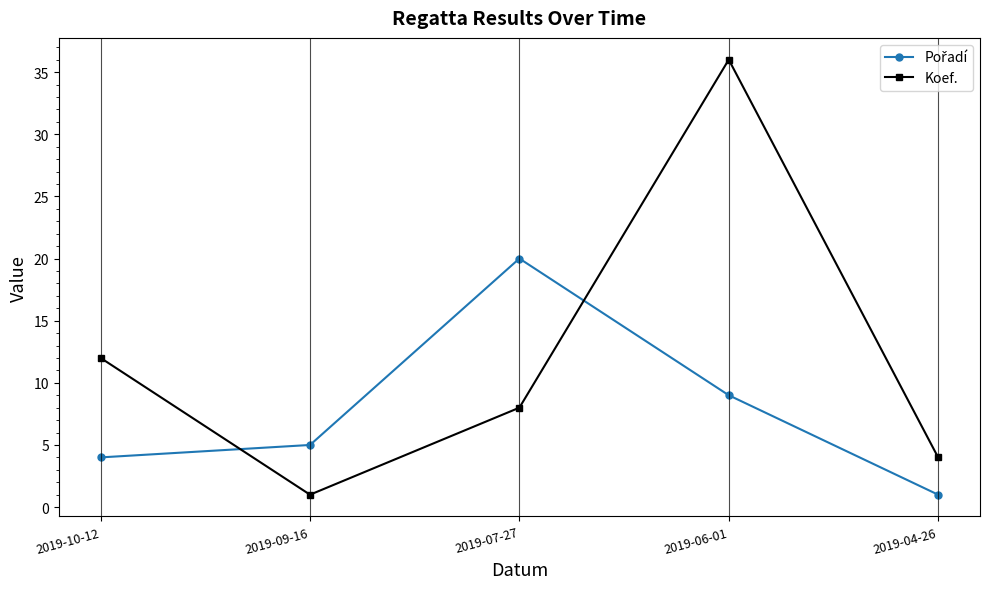

Which series has the widest spread of values?

Koef.